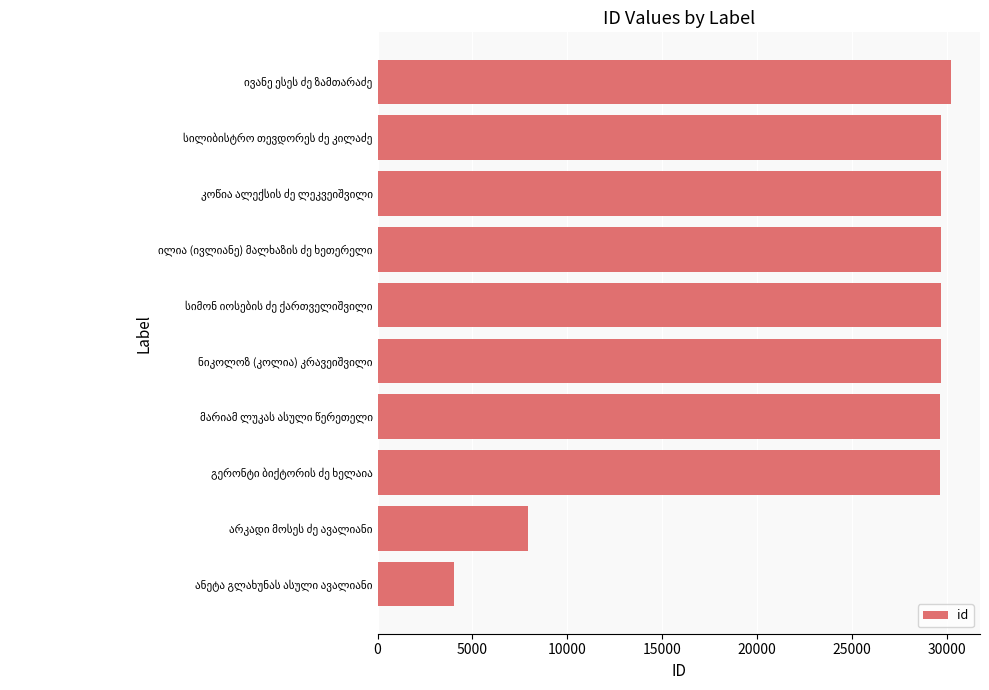

How many data points are less than 29669?

5